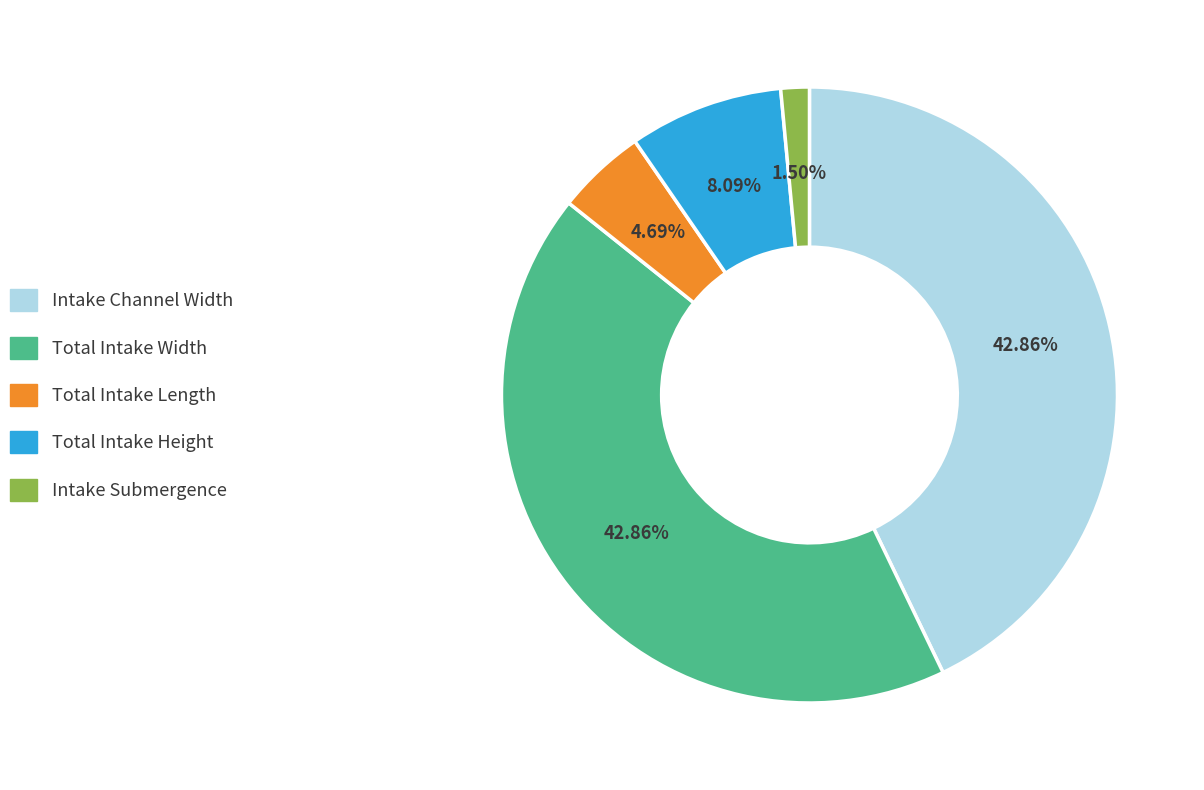

Is there a majority slice in this chart?

No